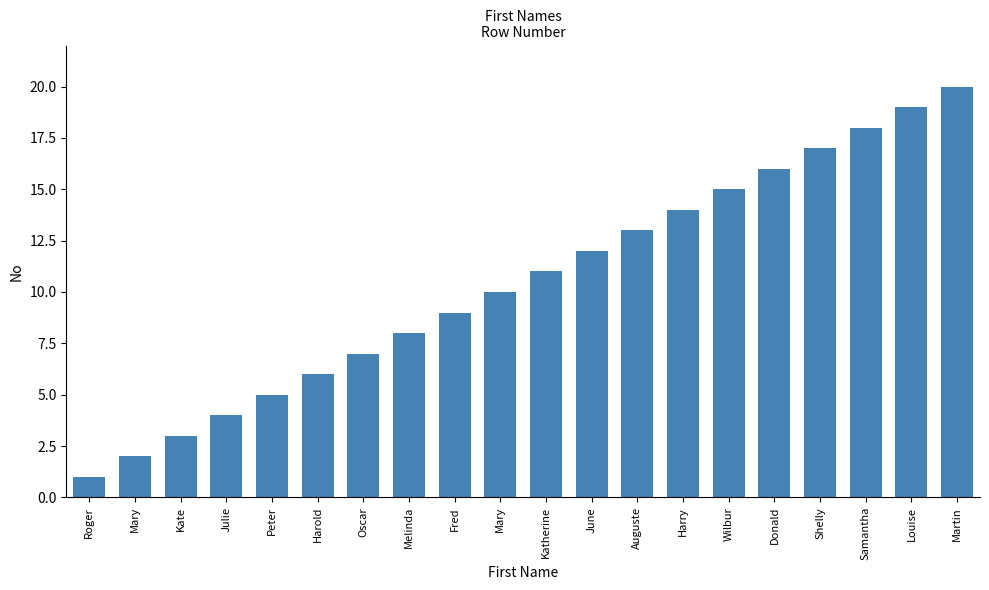

Reading left to right, extract all data points from this chart.

1	2	3	4	5	6	7	8	9	10	11	12	13	14	15	16	17	18	19	20